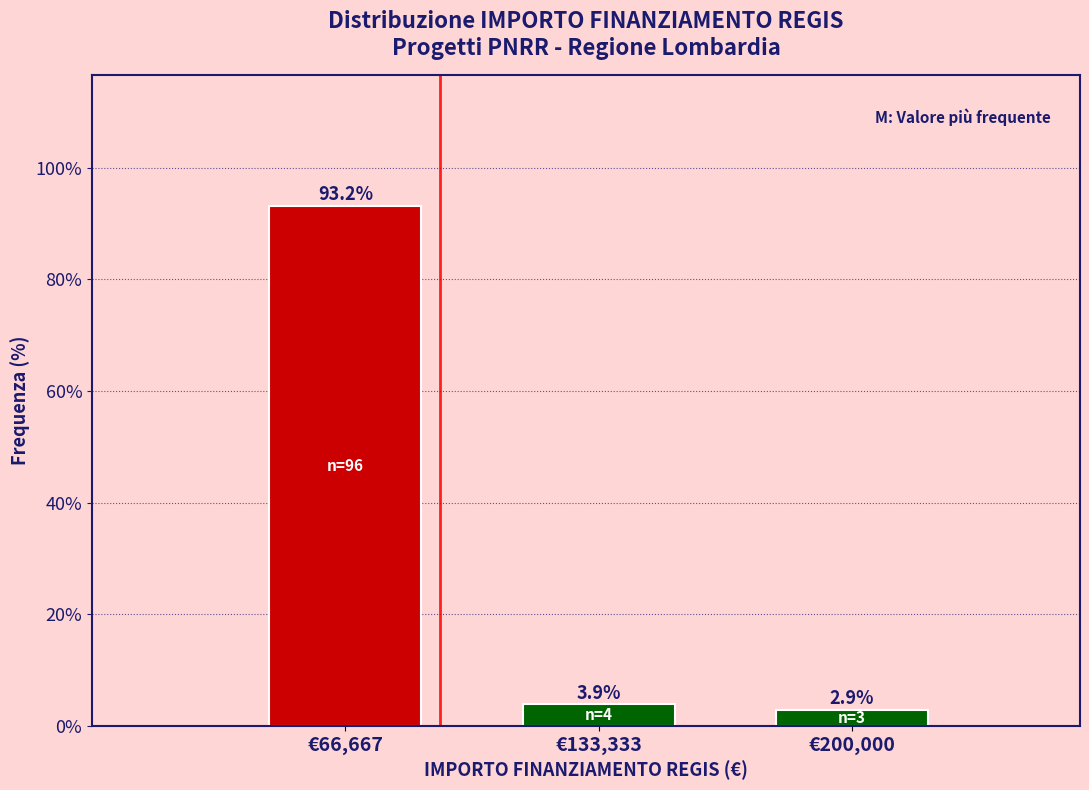

Reading right to left, extract all data points from this chart.

2.9	3.9	93.2